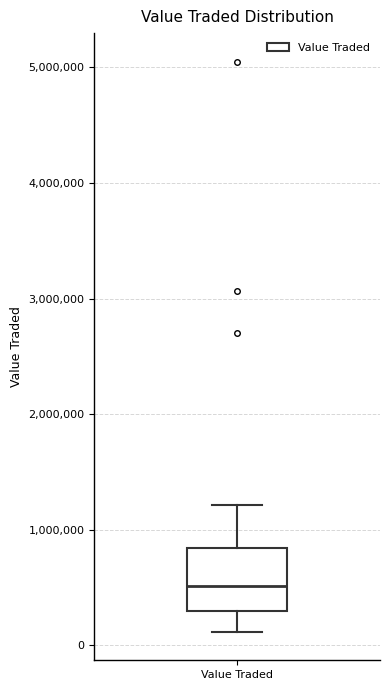

Where is the upper edge of the box for Value Traded on the y-axis? The values are not printed on the chart, so give them approximately, as read against the axis.

800000